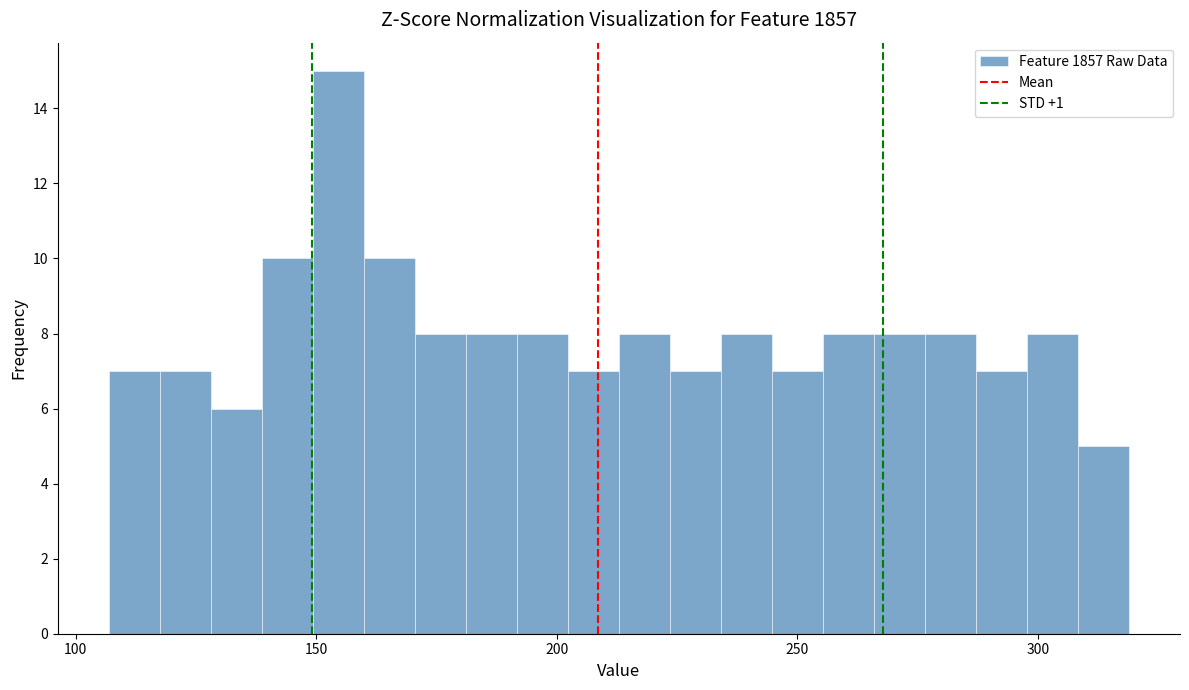

Around what value on the x-axis is the tallest bar? Give the approximate position of its centre, as read against the axis.

155